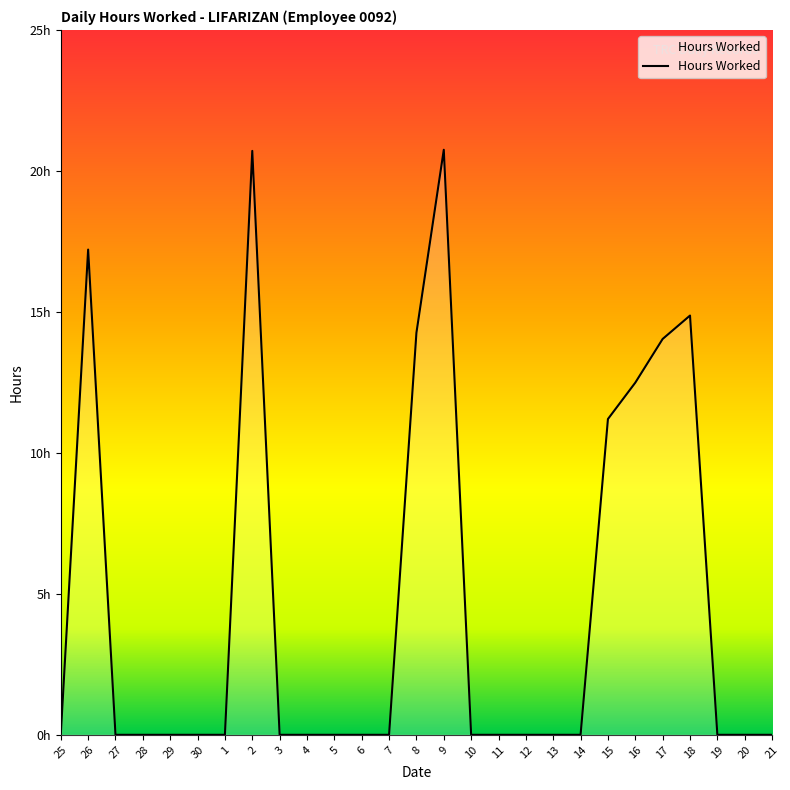

The value at 18 is 14.9. True or false?

True